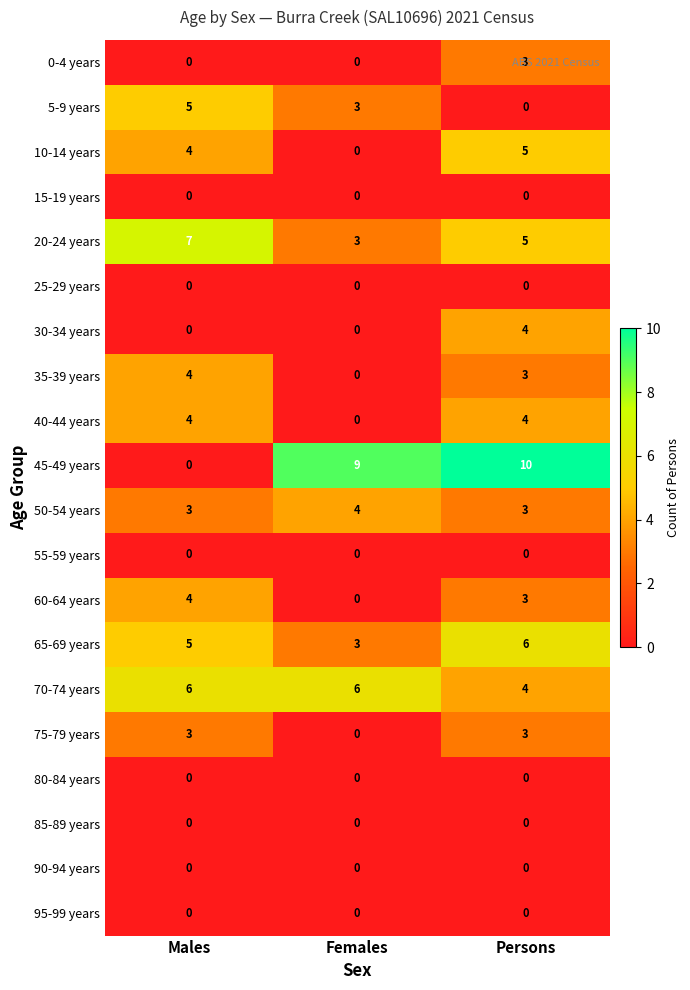

How many series are shown in this chart?

20